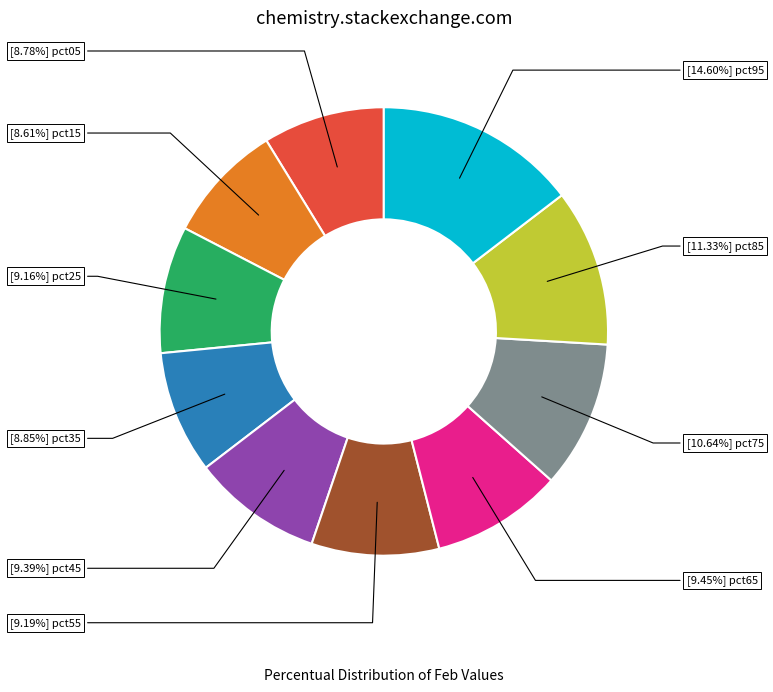

Is there a majority slice in this chart?

No